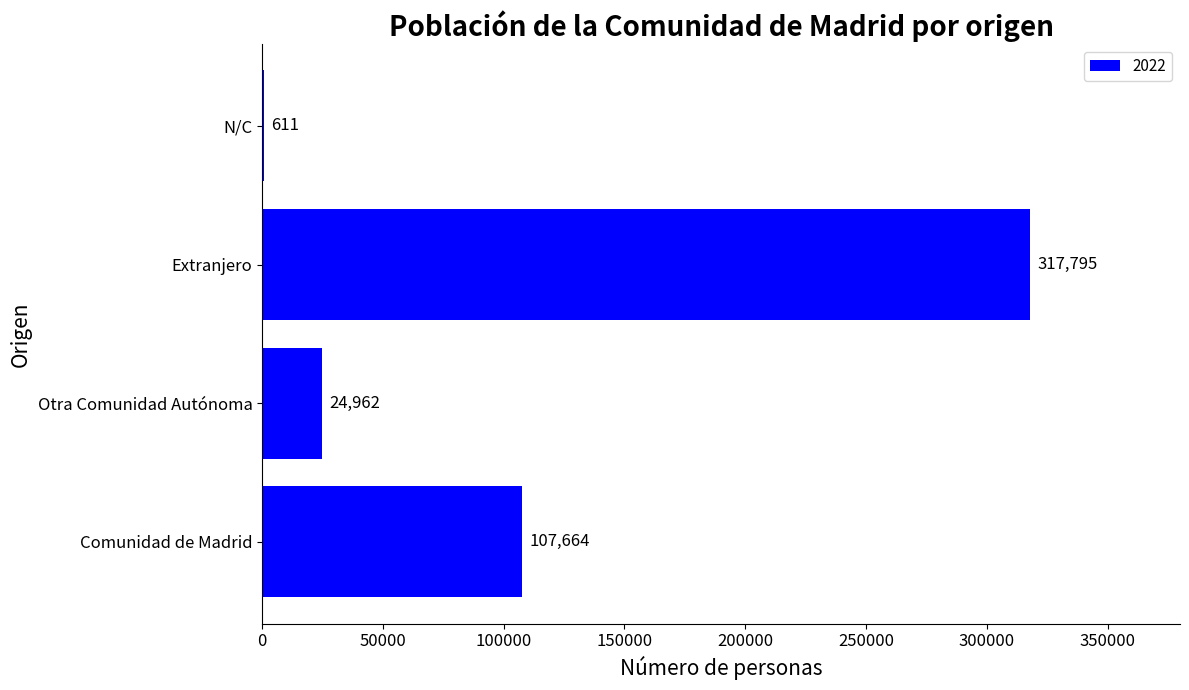

Reading top to bottom, extract all data points from this chart.

N/C=611	Extranjero=317795	Otra Comunidad Autónoma=24962	Comunidad de Madrid=107664